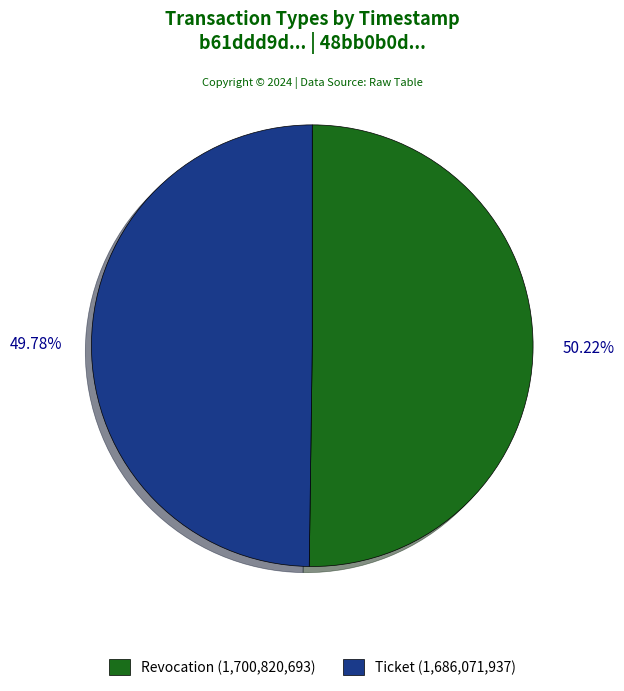

Is there any slice that represents more than half of the pie?

Yes